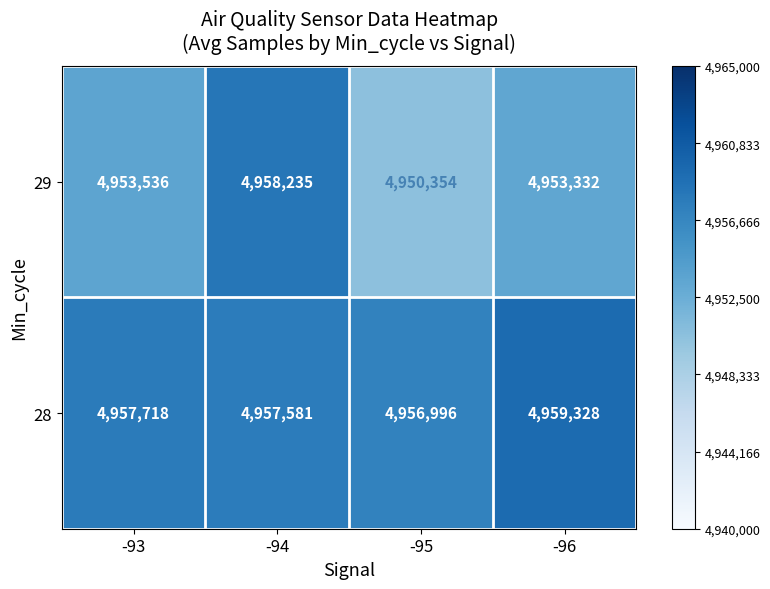

True or false: 29 has a value of 2625580 at -96.

False